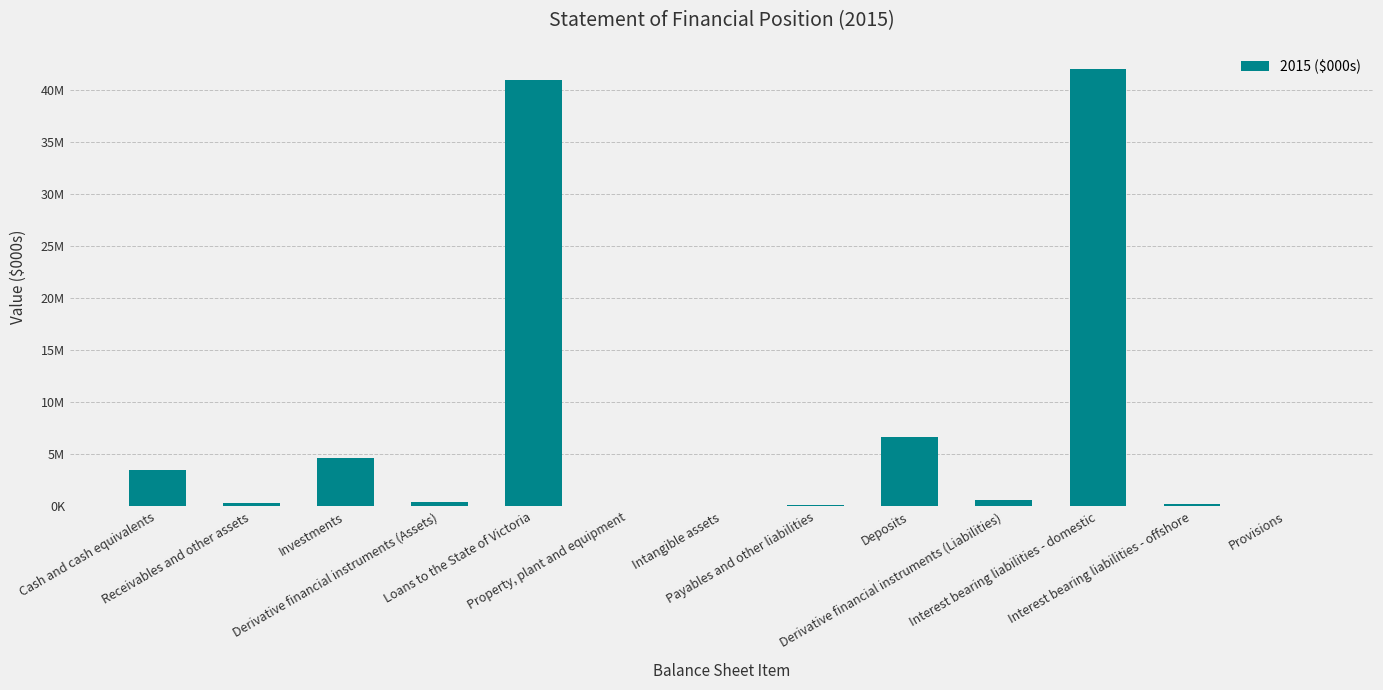

Are the bars horizontal?

No